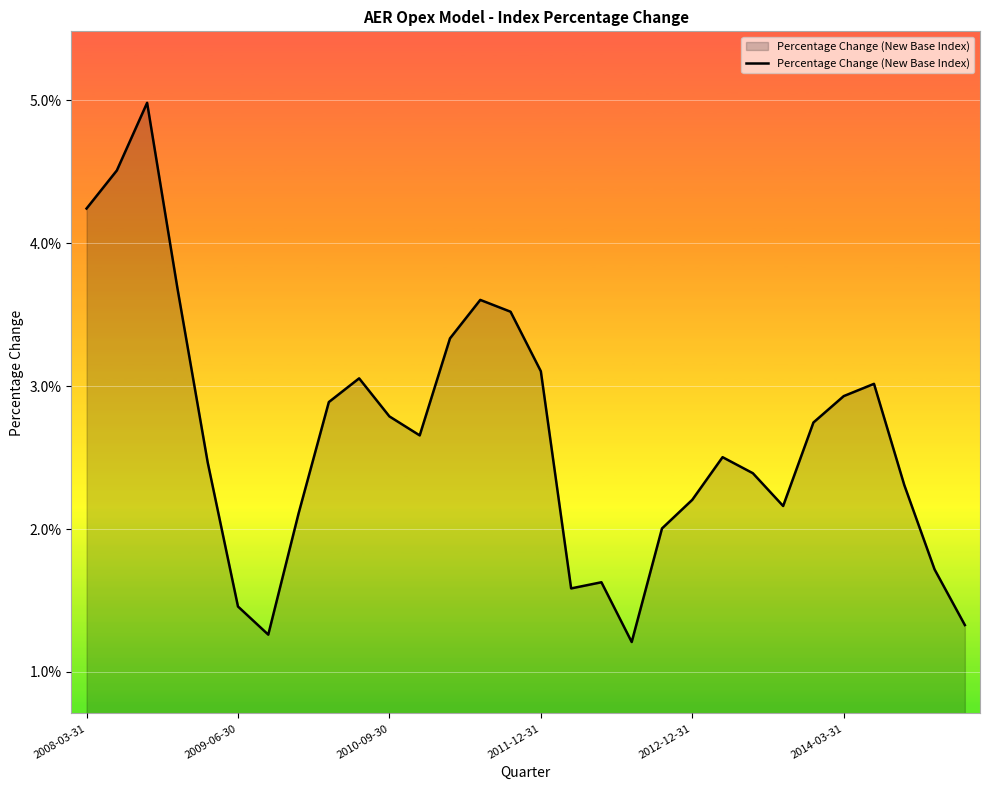

How many lines are shown in the chart?

1